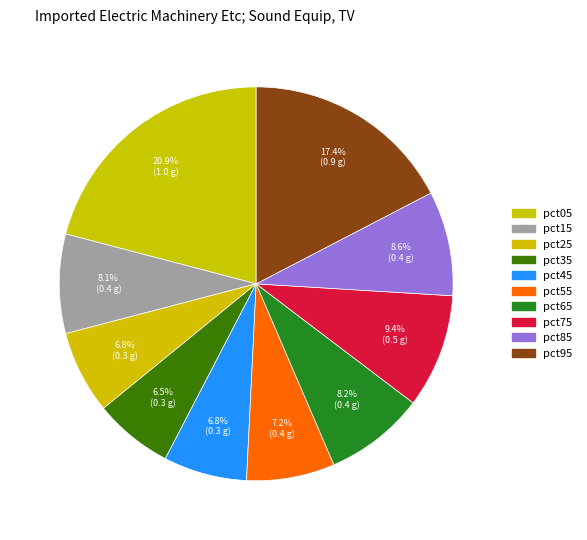

To the nearest percent, what is the average slice percentage?

10%